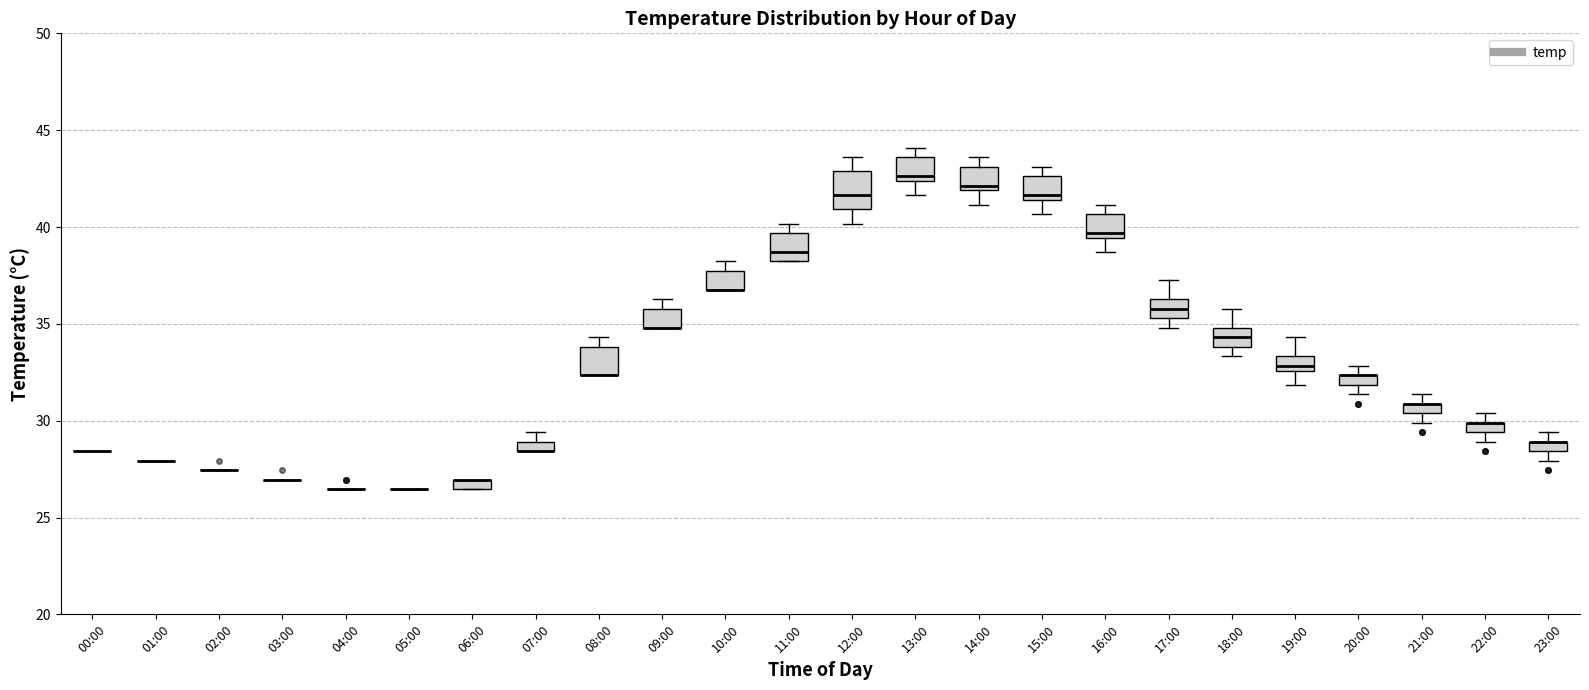

Where is the lower edge of the box for 20:00 on the y-axis? The values are not printed on the chart, so give them approximately, as read against the axis.

32.0